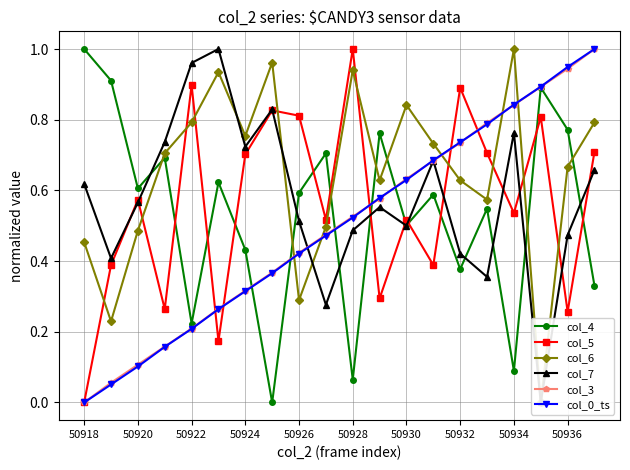

Rank the series by their maximum value, from highest to lowest.

col_4, col_5, col_6, col_7, col_3, col_0_ts